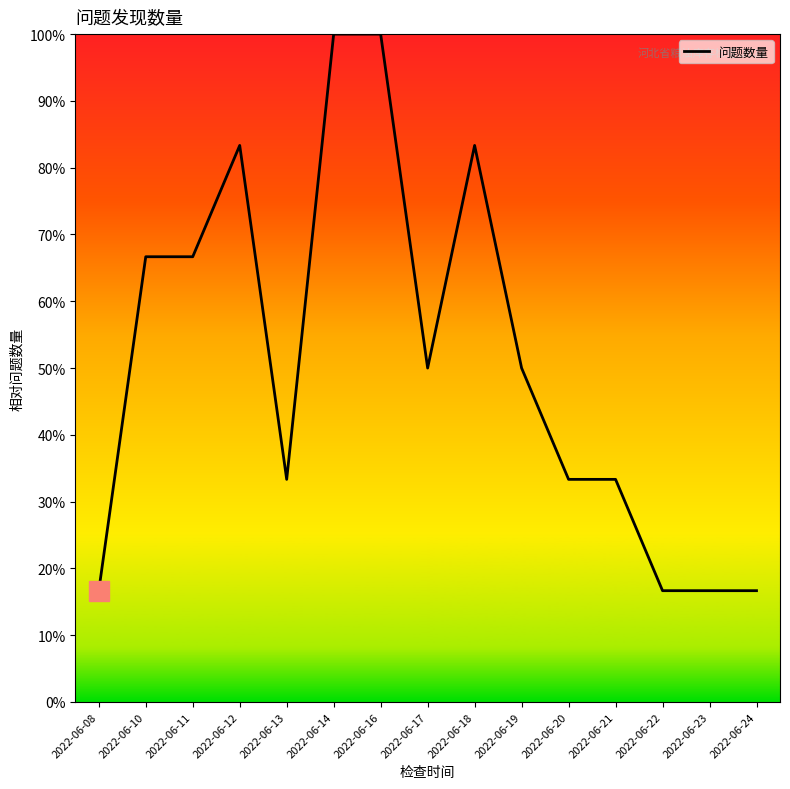

Is this an area chart (filled region under the line)?

No